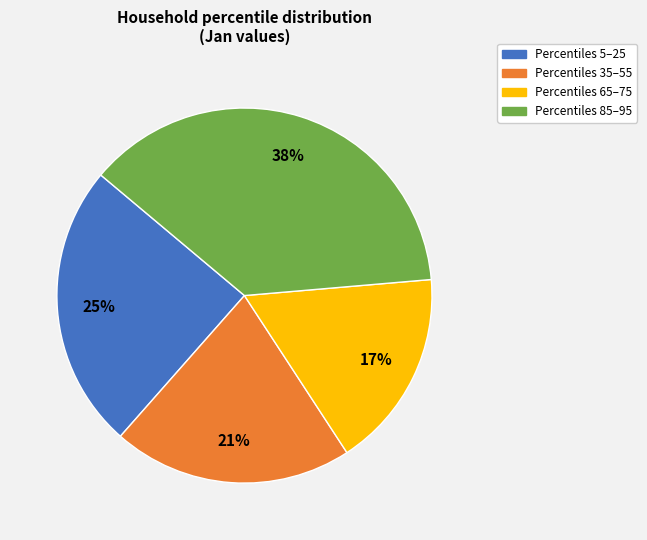

To the nearest percent, what percentage of the pie is Percentiles 35–55?

21%